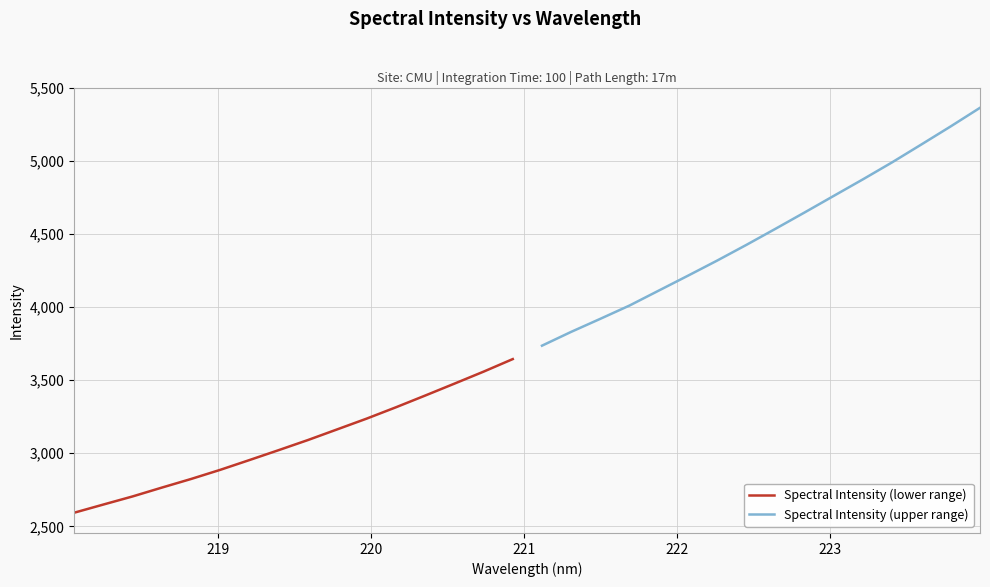

What is the minimum value for Spectral Intensity (lower range)?

2593.3